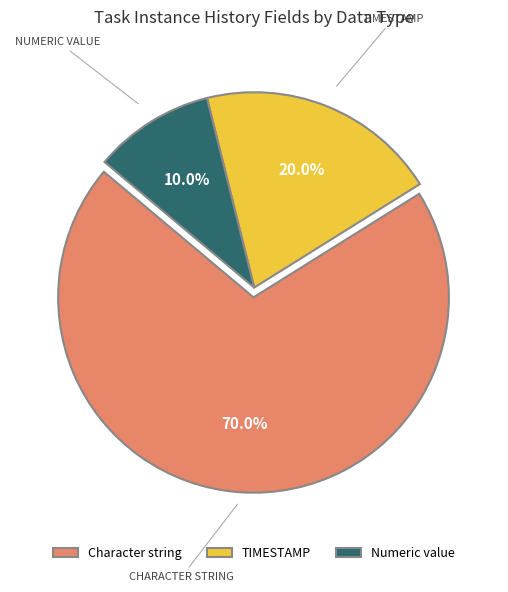

Is there a majority slice in this chart?

Yes